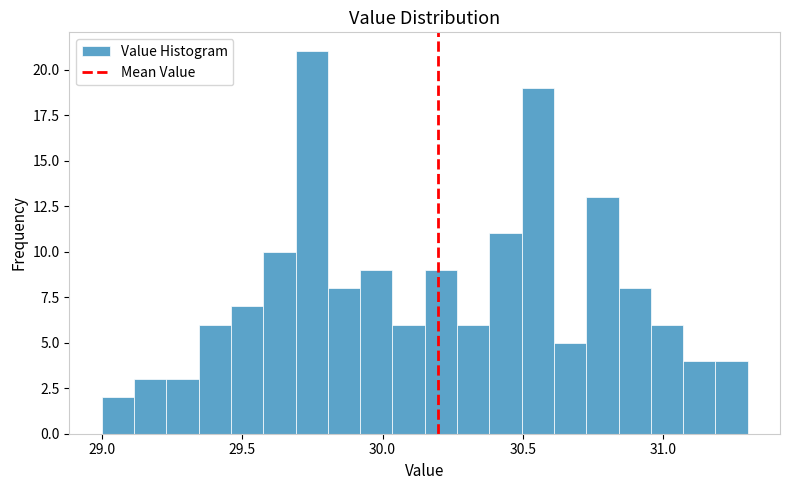

Read against the x-axis, roughly where is the centre of the tallest bar?

29.75